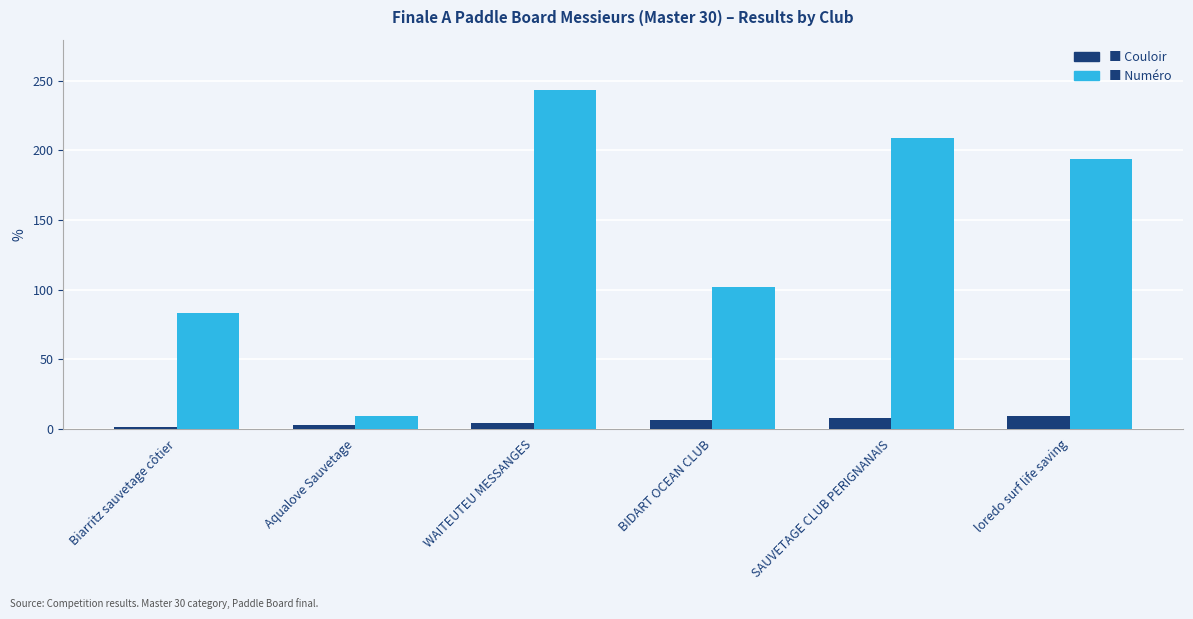

What is the maximum value shown in the chart?

243